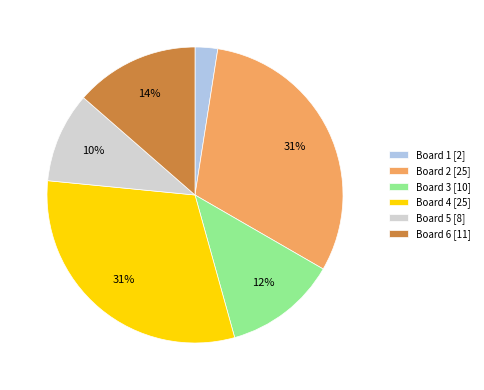

True or false: Board 5 accounts for 10% of the total.

True